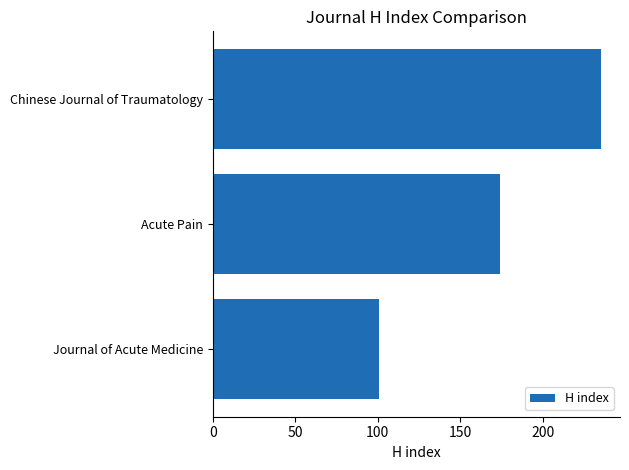

What is the change in value from Acute Pain to Journal of Acute Medicine?

-73